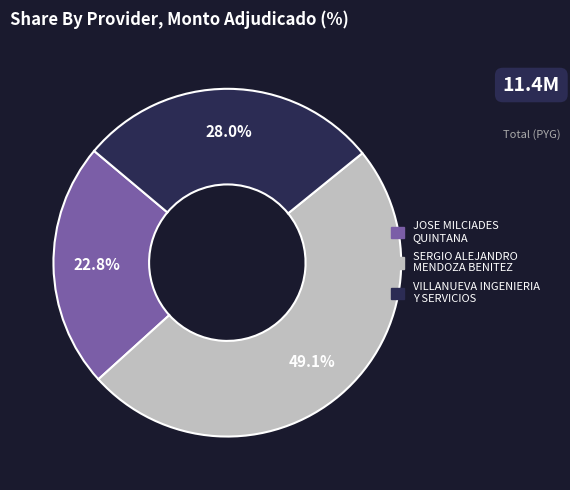

Rank the categories by value from highest to lowest.

SERGIO ALEJANDRO MENDOZA BENITEZ, VILLANUEVA INGENIERIA Y SERVICIOS, JOSE MILCIADES QUINTANA